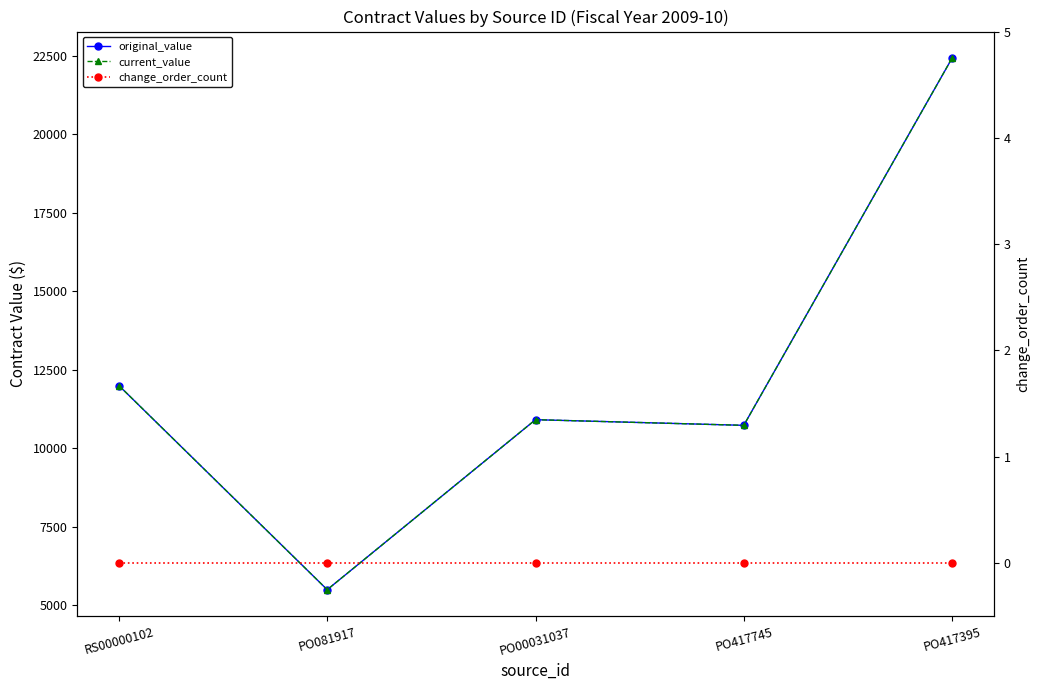

What is the total value across all series at PO081917?

11005.8